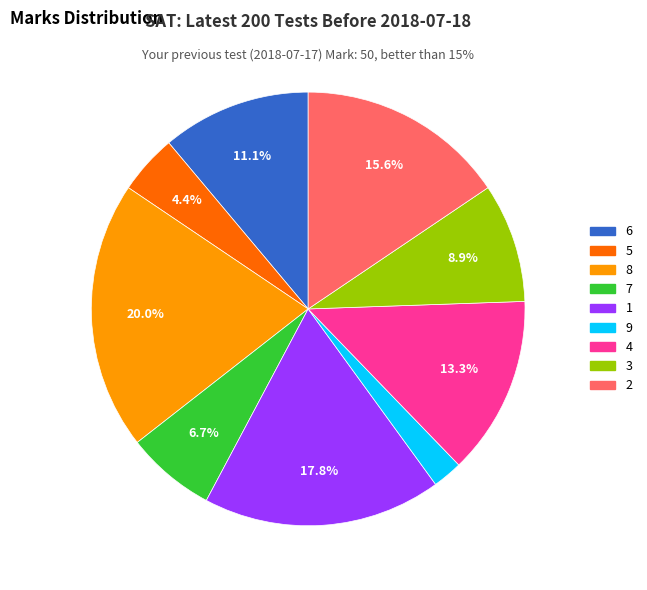

To the nearest percent, what is the average slice percentage?

11%